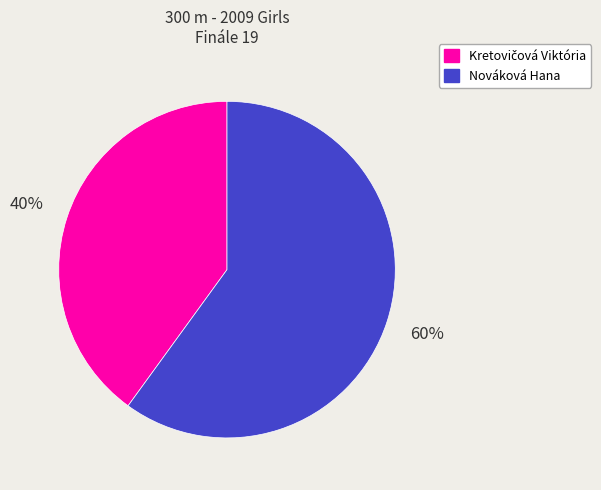

The Nováková Hana slice represents 49% of the pie. True or false?

False